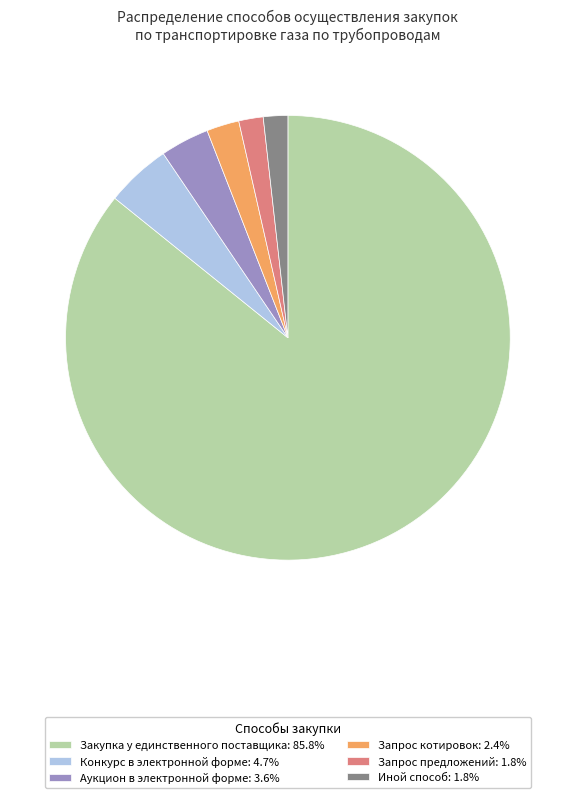

Is it true that Аукцион в электронной форме is 4% of the pie?

True